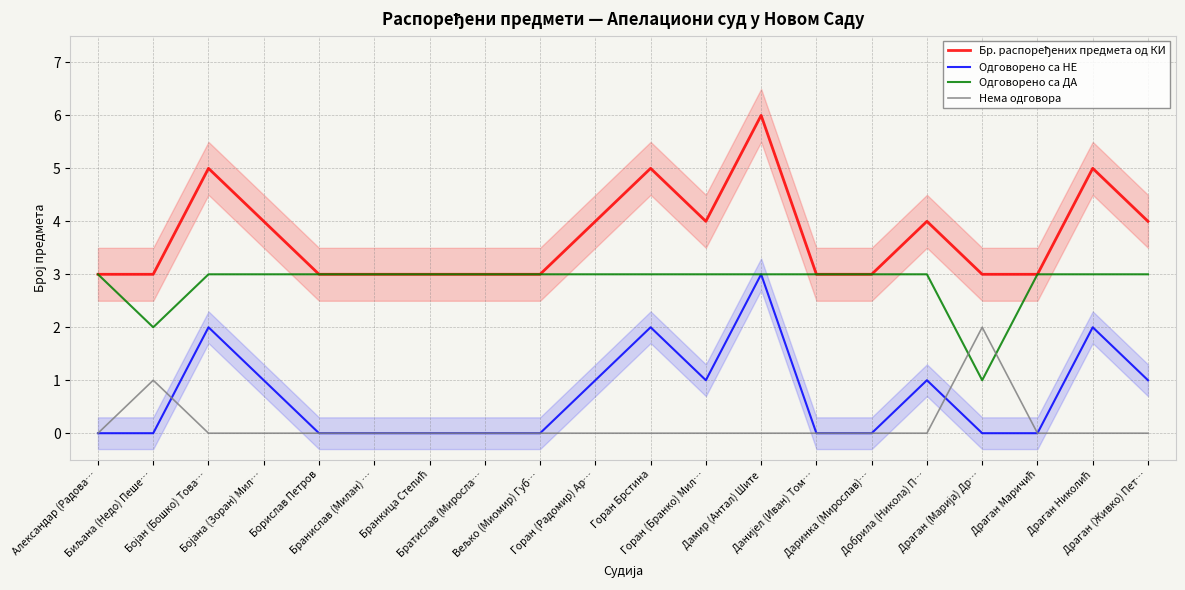

True or false: Бр. распоређених предмета од КИ has more than 2 interior local peaks.

True